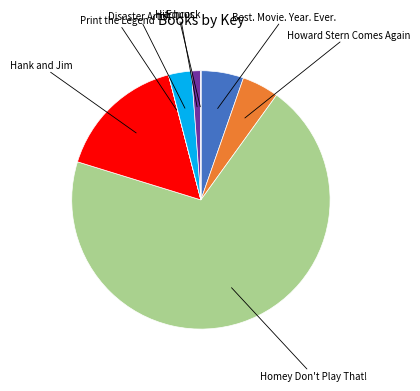

Approximately how many times larger is the value at Howard Stern Comes Again compared to Disaster Artist?

1.6